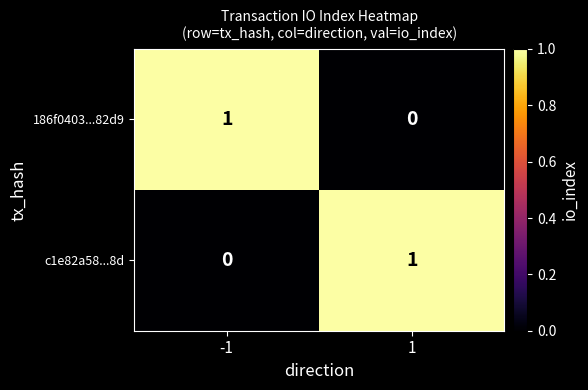

The 186f0403...82d9 series shows 1 at -1. True or false?

True